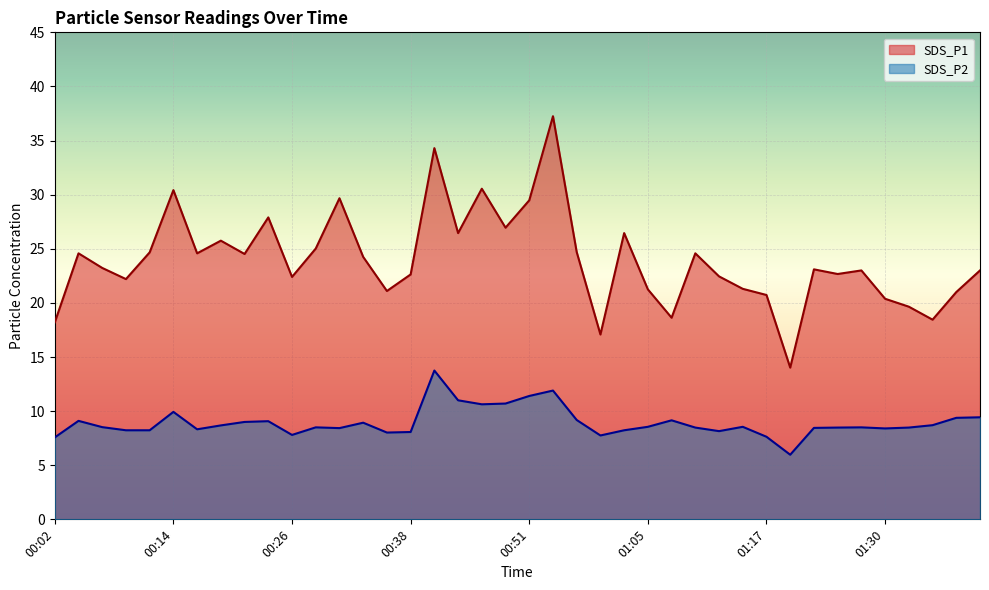

Which series has the widest spread of values?

SDS_P1